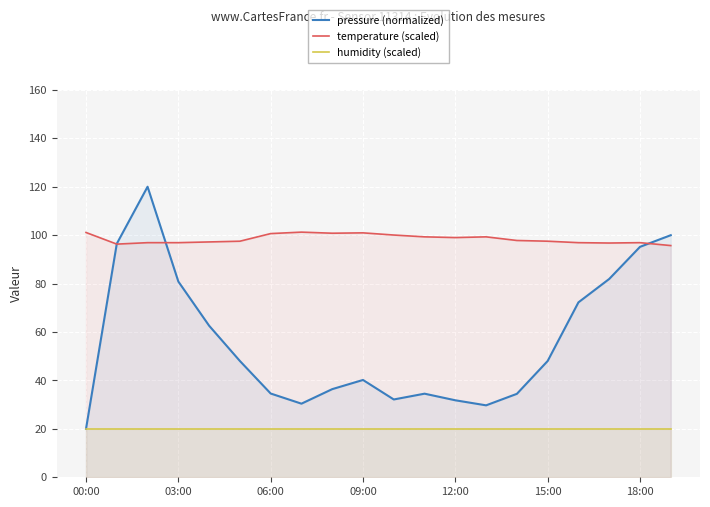

Rank the series by their average value, from lowest to highest.

humidity (scaled), pressure (normalized), temperature (scaled)